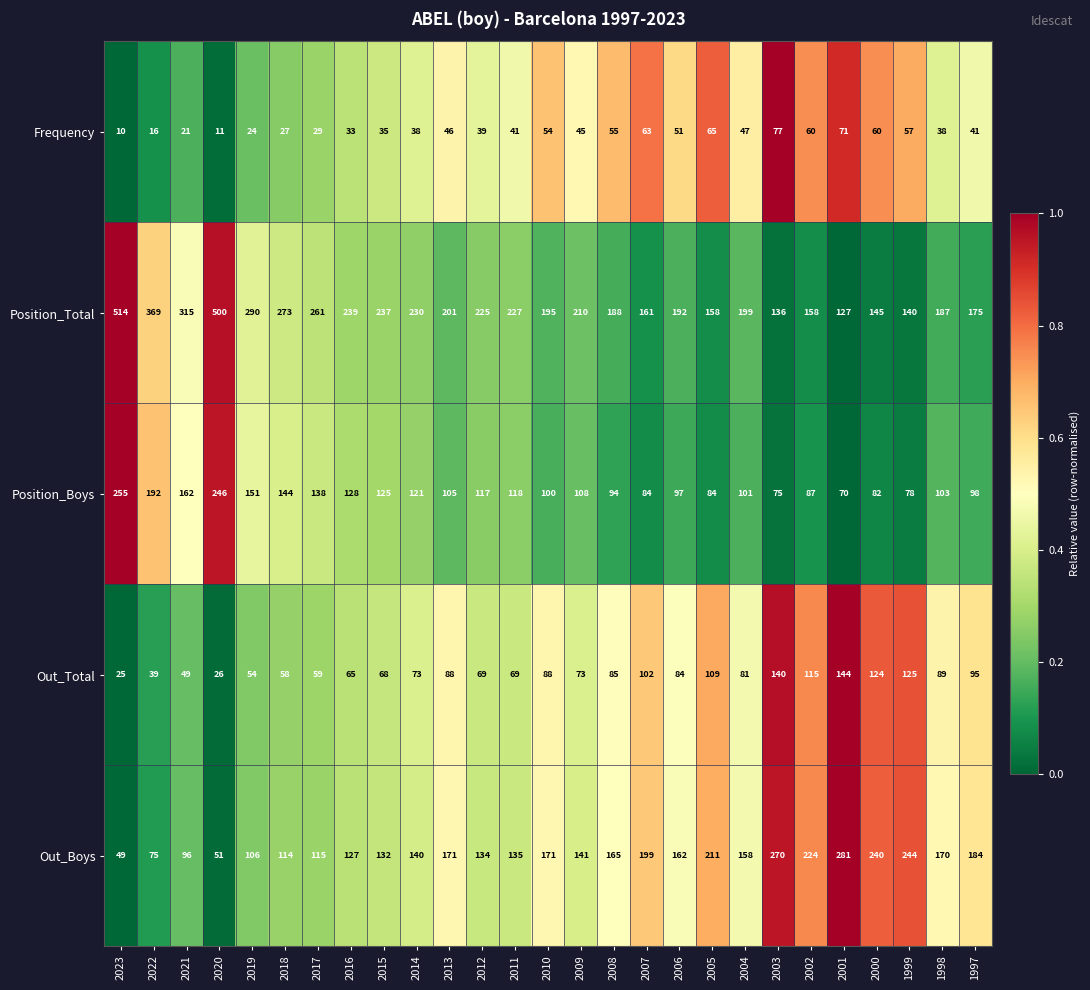

Rank the series by their average value, from lowest to highest.

Frequency, Out_Total, Position_Boys, Out_Boys, Position_Total